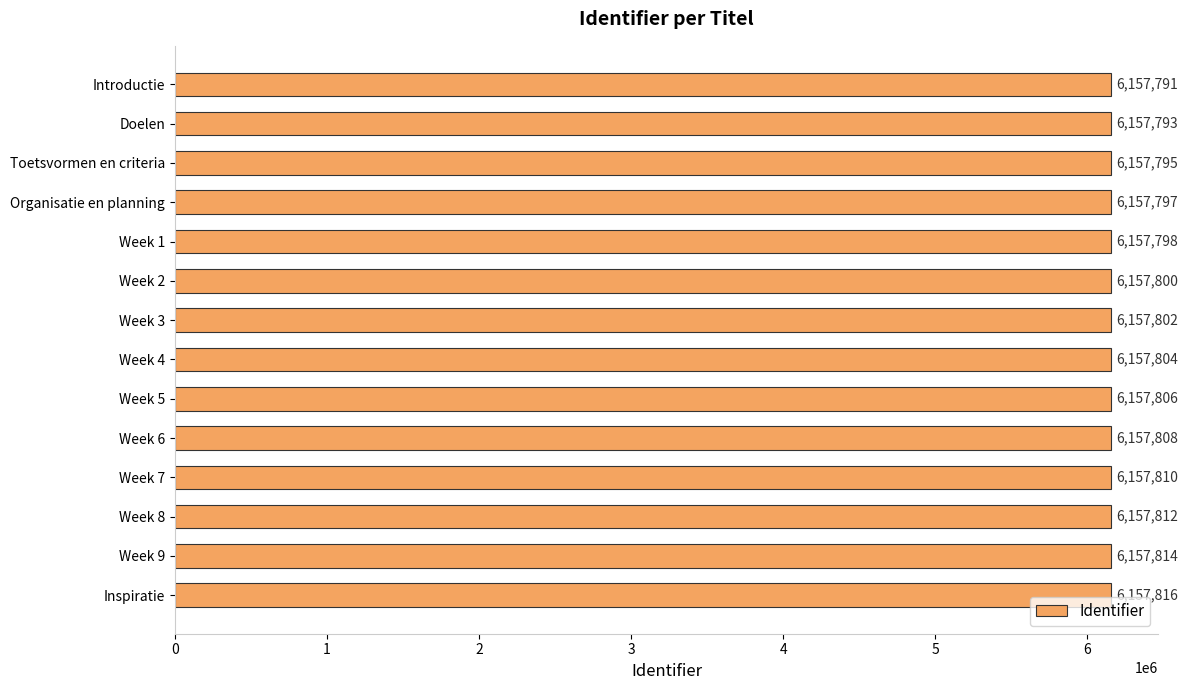

What is the maximum value shown in the chart?

6157816